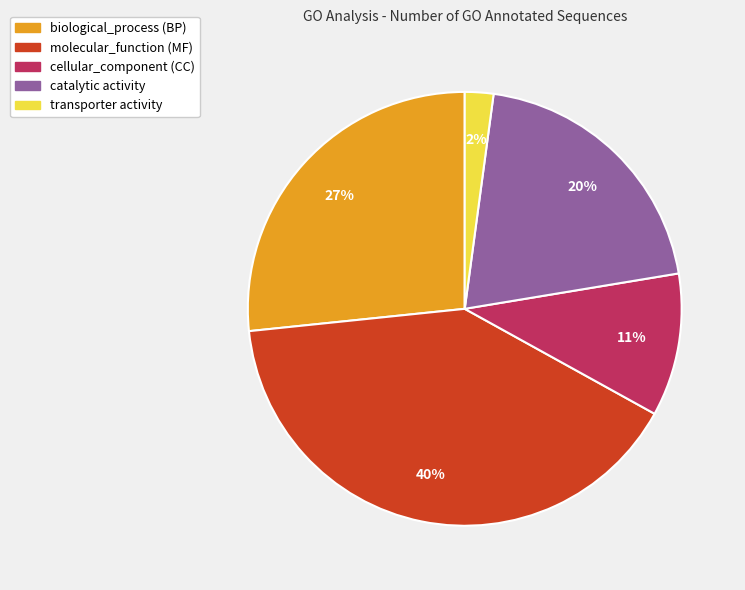

Which has a higher value, catalytic activity or transporter activity?

catalytic activity